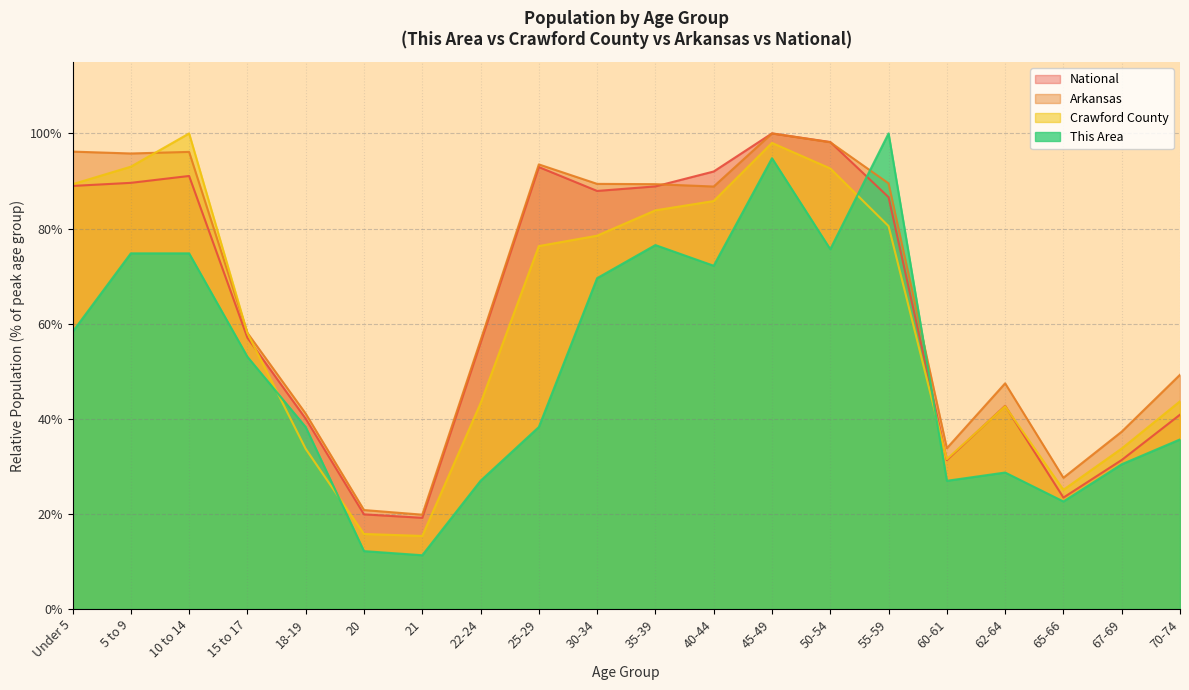

What are all the series names shown in the legend?

National, Arkansas, Crawford County, This Area